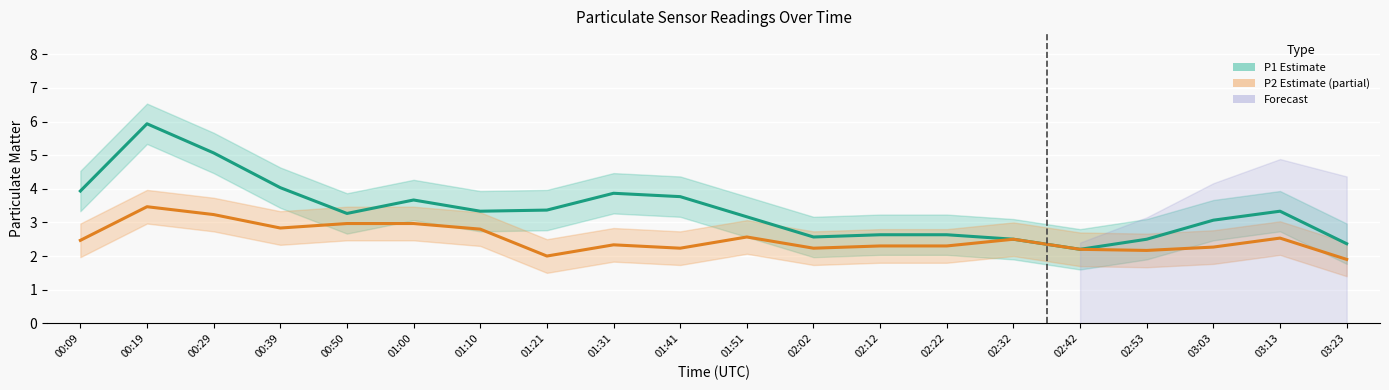

How many interior local valleys does the P1 (Estimate) series have?

4